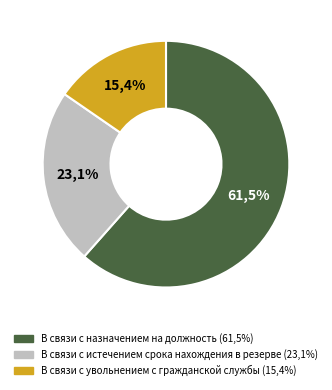

How many slices are in this pie chart?

3